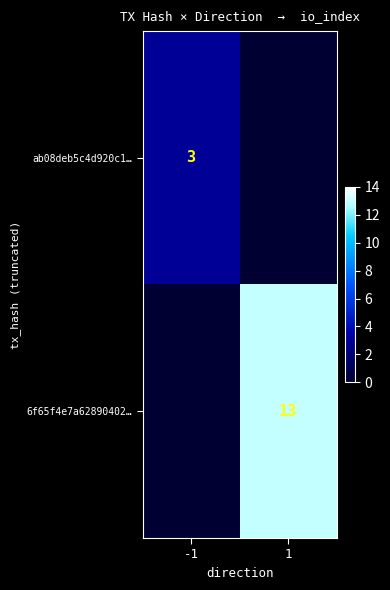

Is the value of ab08deb5c4d920c1… at -1 greater than the value of 6f65f4e7a62890402… at 1?

No